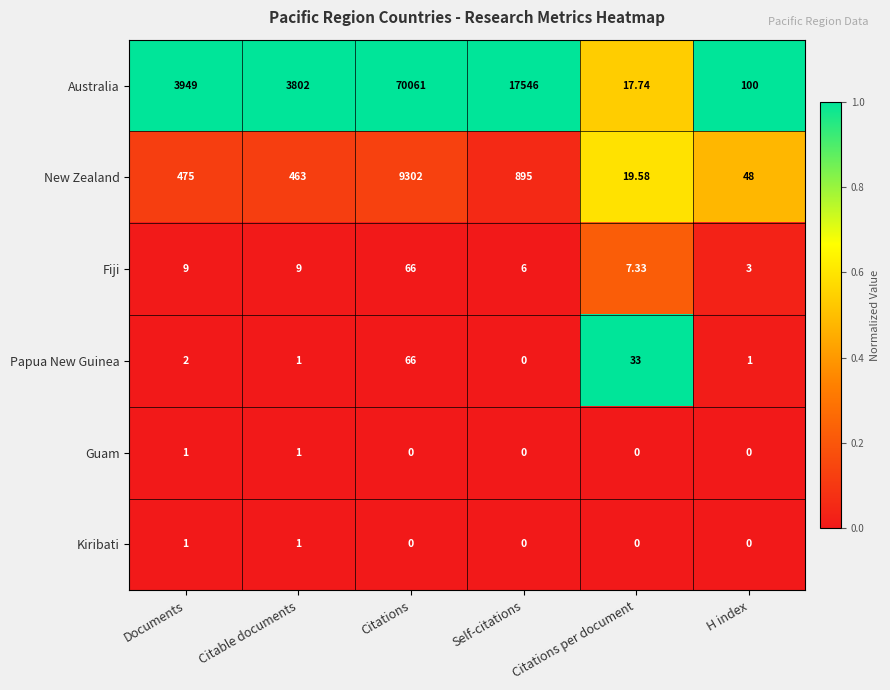

Between Citations per document and H index, which series saw the biggest shift?

Australia